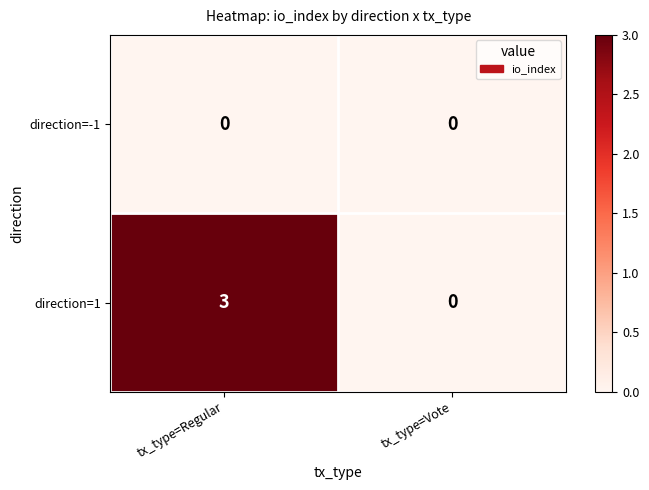

What is the difference between the maximum and minimum values in the direction=1 series?

3